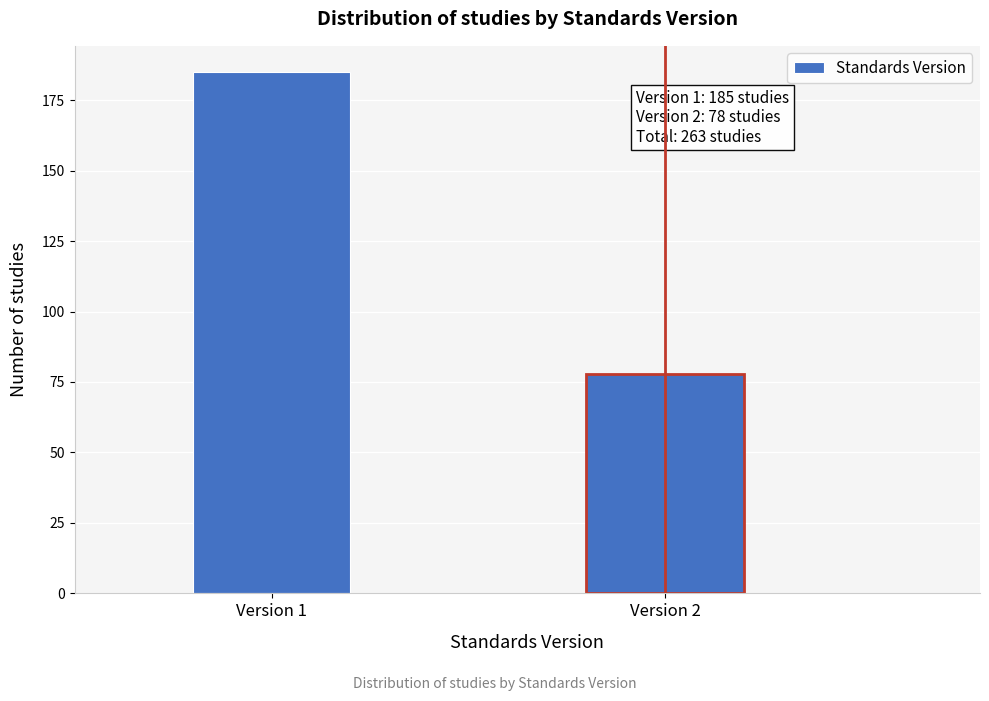

Reading left to right, list all the values displayed in this chart.

Version 1=185	Version 2=78